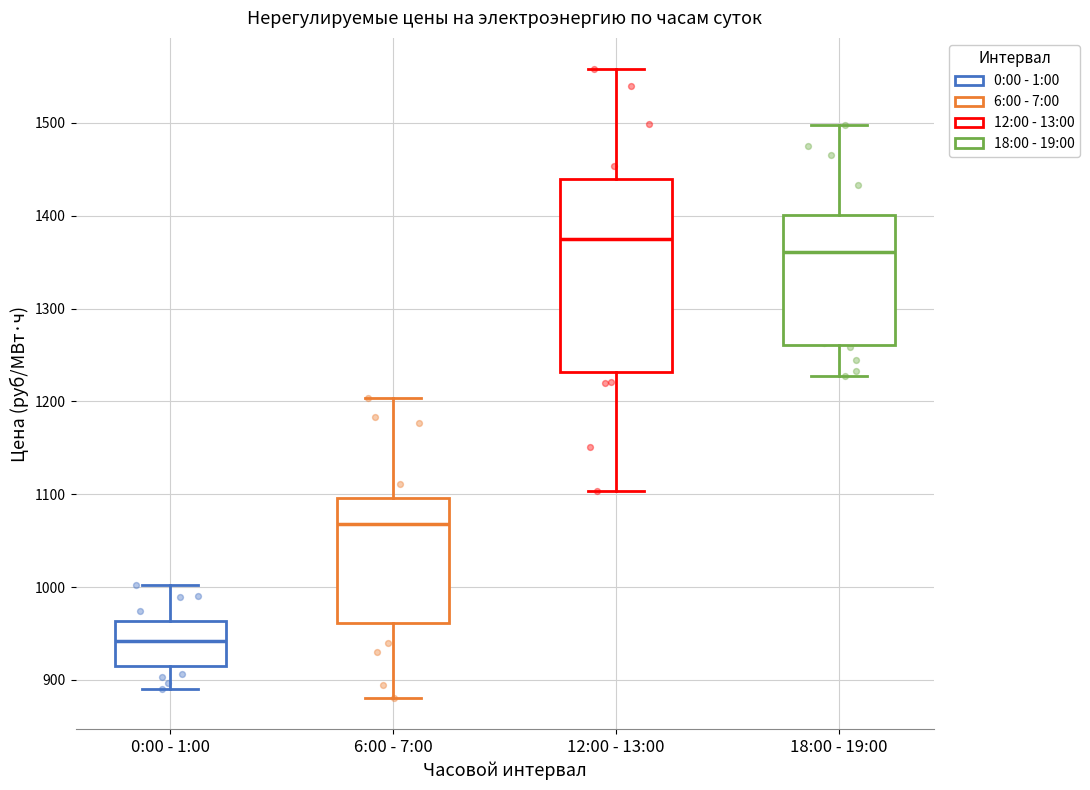

Where is the upper edge of the box for 0:00 - 1:00 on the y-axis? The values are not printed on the chart, so give them approximately, as read against the axis.

960